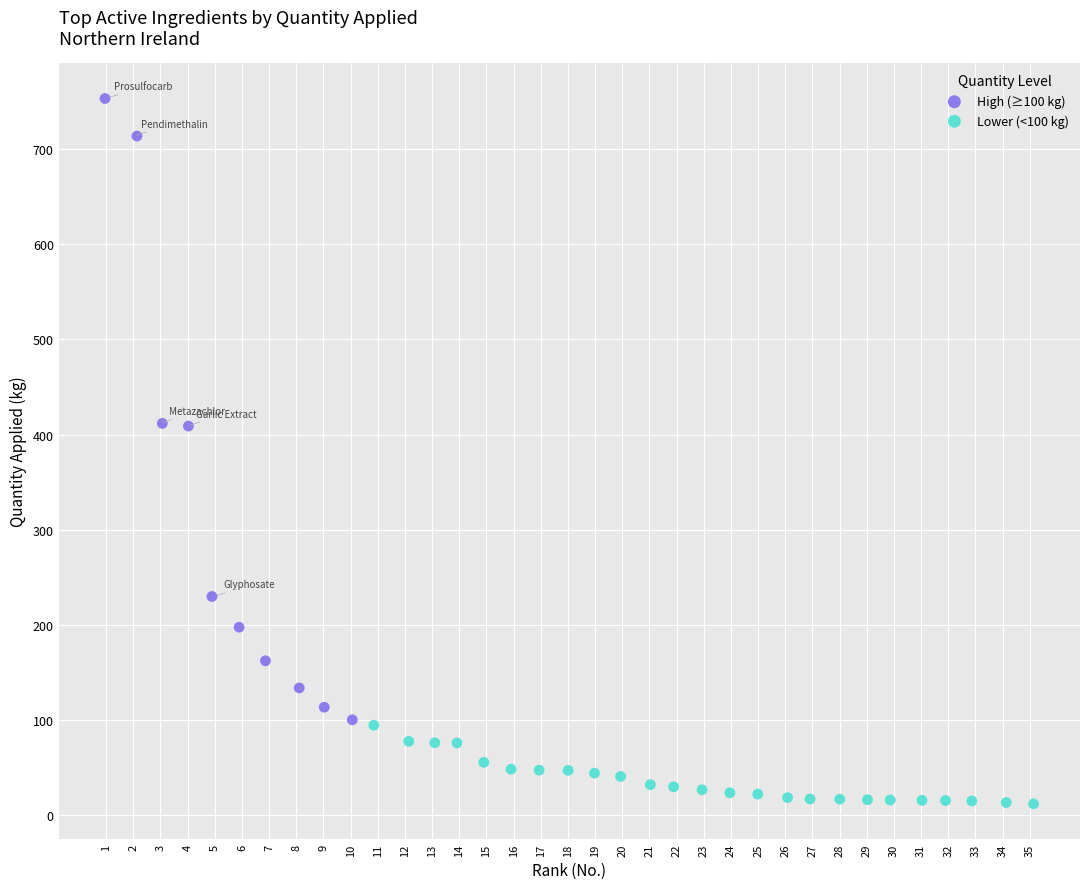

Which series reaches the minimum Y coordinate?

Lower (<100 kg)